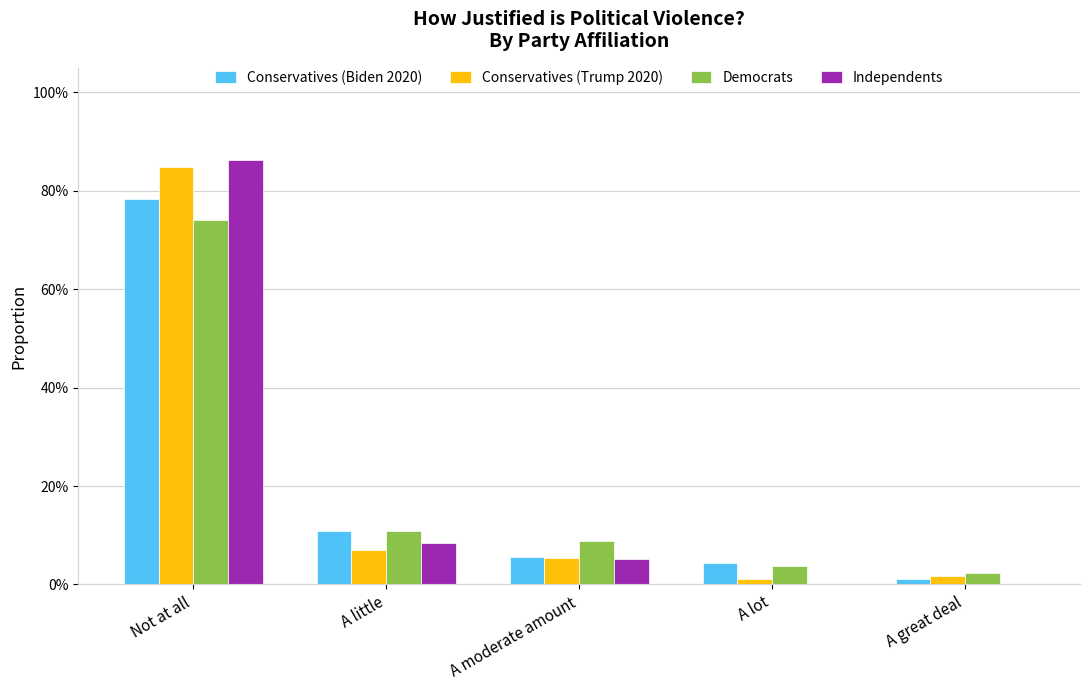

Does the chart contain stacked bars?

No